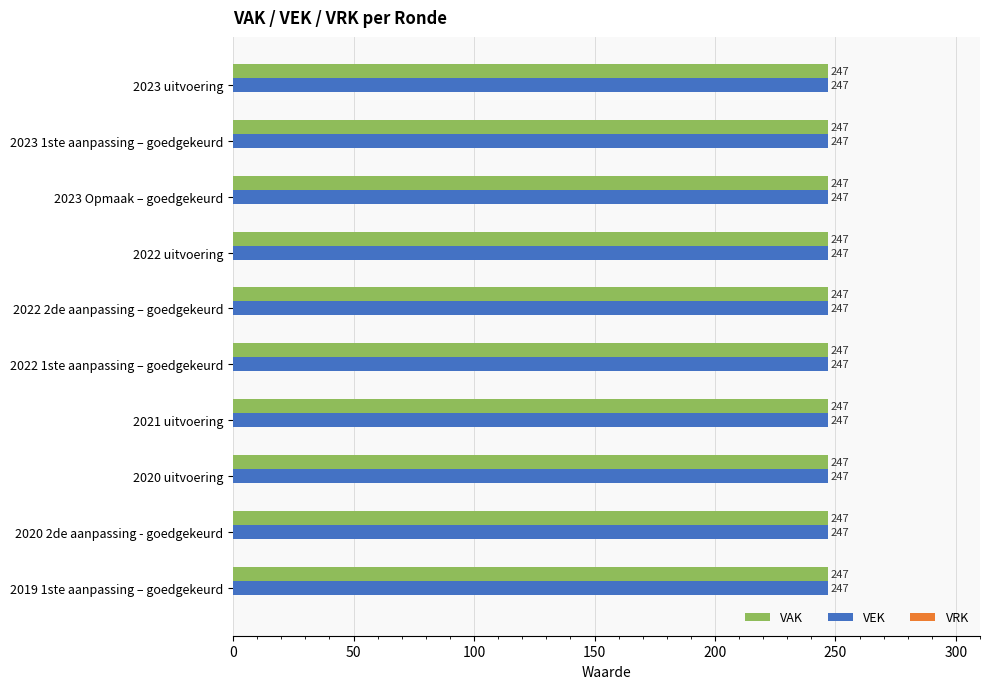

What are all the series names shown in the legend?

VAK, VEK, VRK